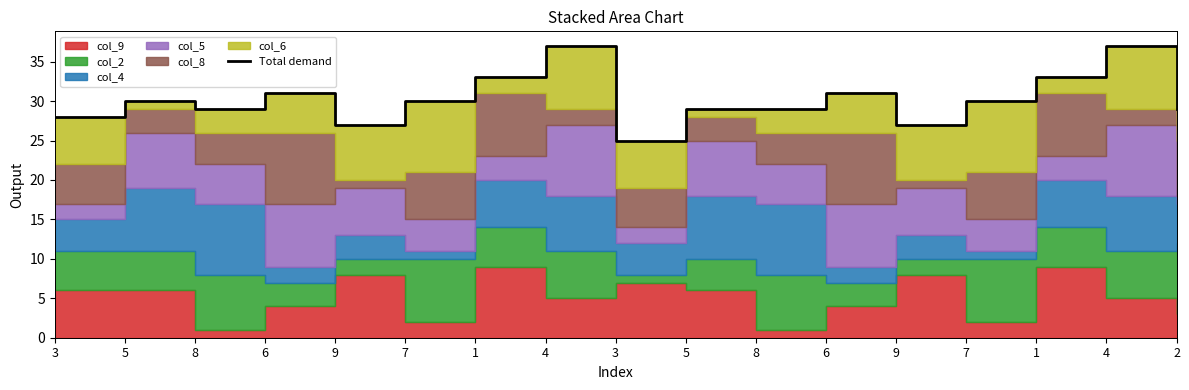

What is the greatest value displayed?

37